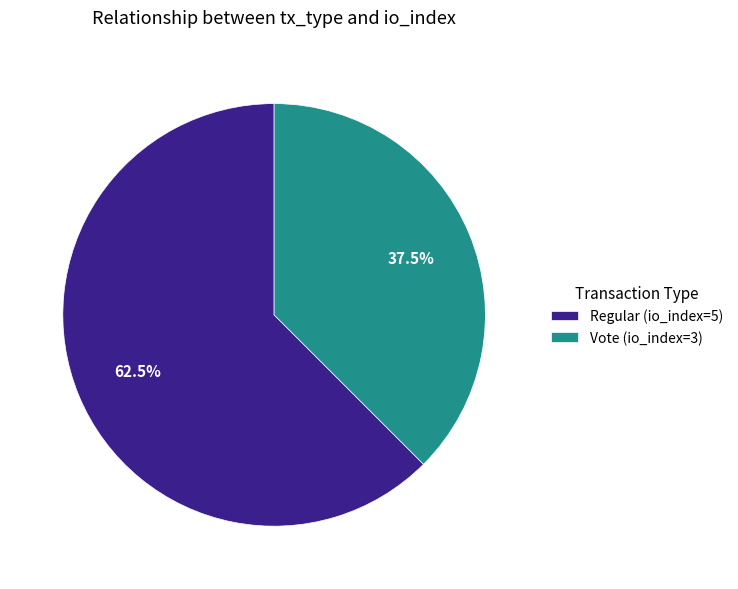

Does any single category account for the majority?

Yes